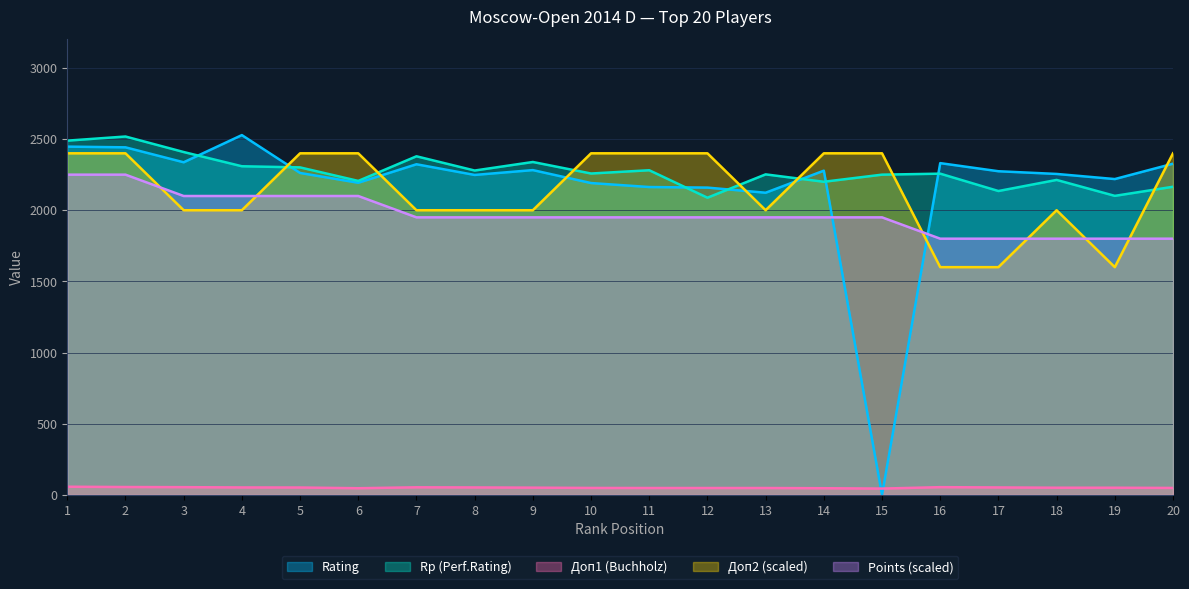

True or false: Doп1 and Doп2 cross at least once.

False